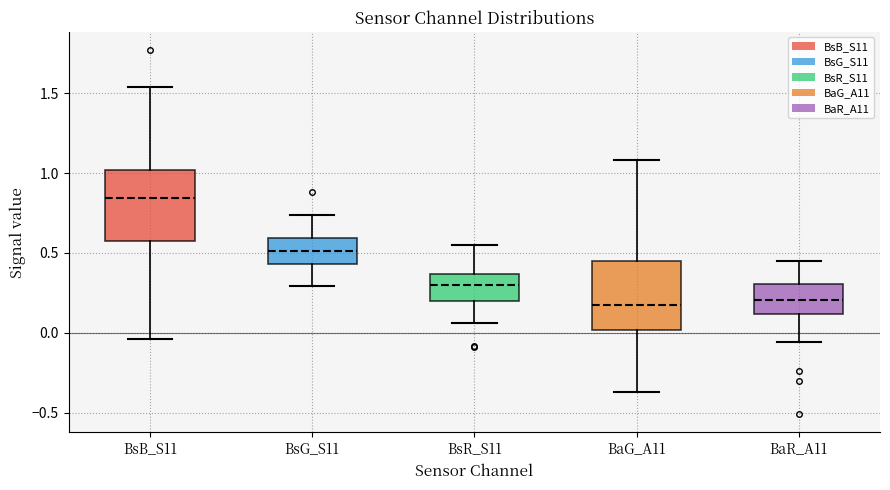

Which box's median line is the highest?

BsB_S11